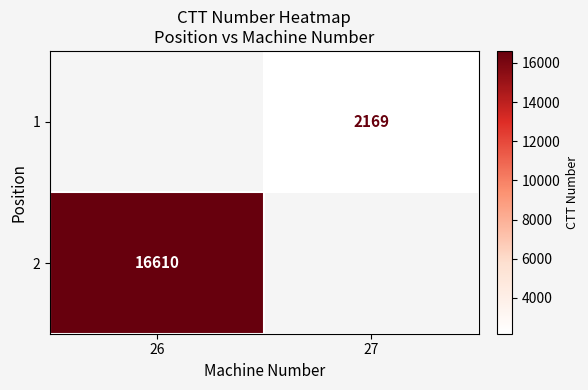

How many distinct data groups are displayed?

2